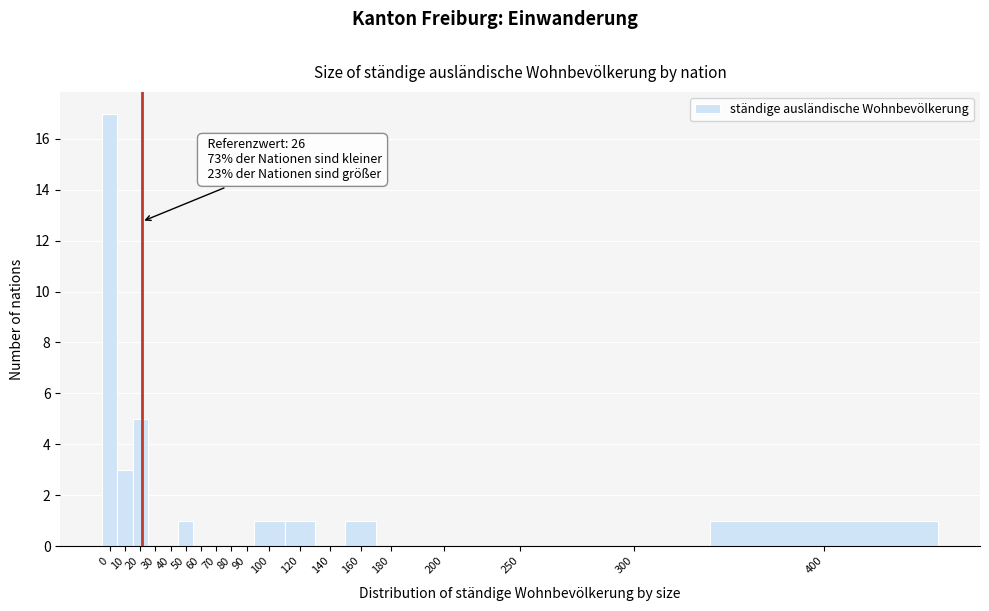

Reading right to left, what are all the values shown in this chart?

400=1	300=0	250=0	200=0	180=0	160=1	140=0	120=1	100=1	90=0	80=0	70=0	60=0	50=1	40=0	30=0	20=5	10=3	0=17